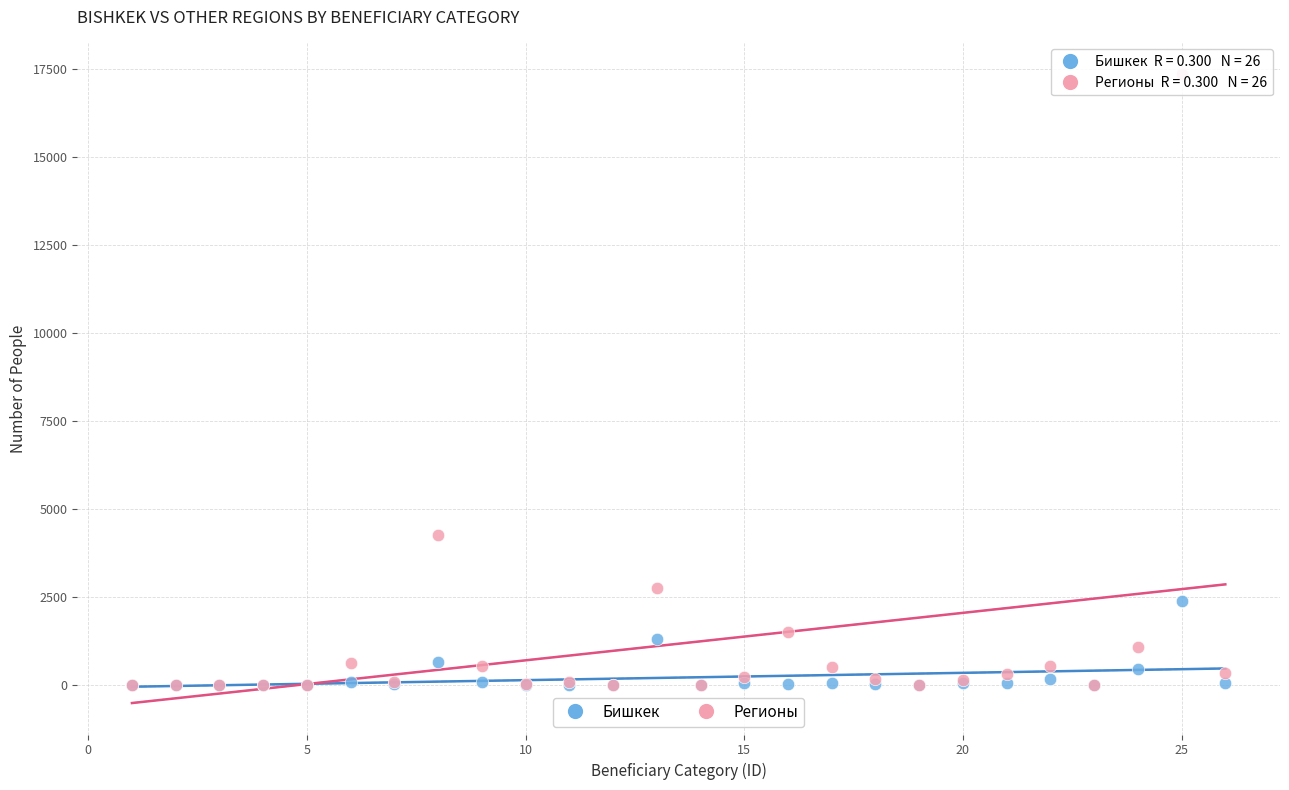

In the Регионы series, what Y value is closest to 8687?

4277